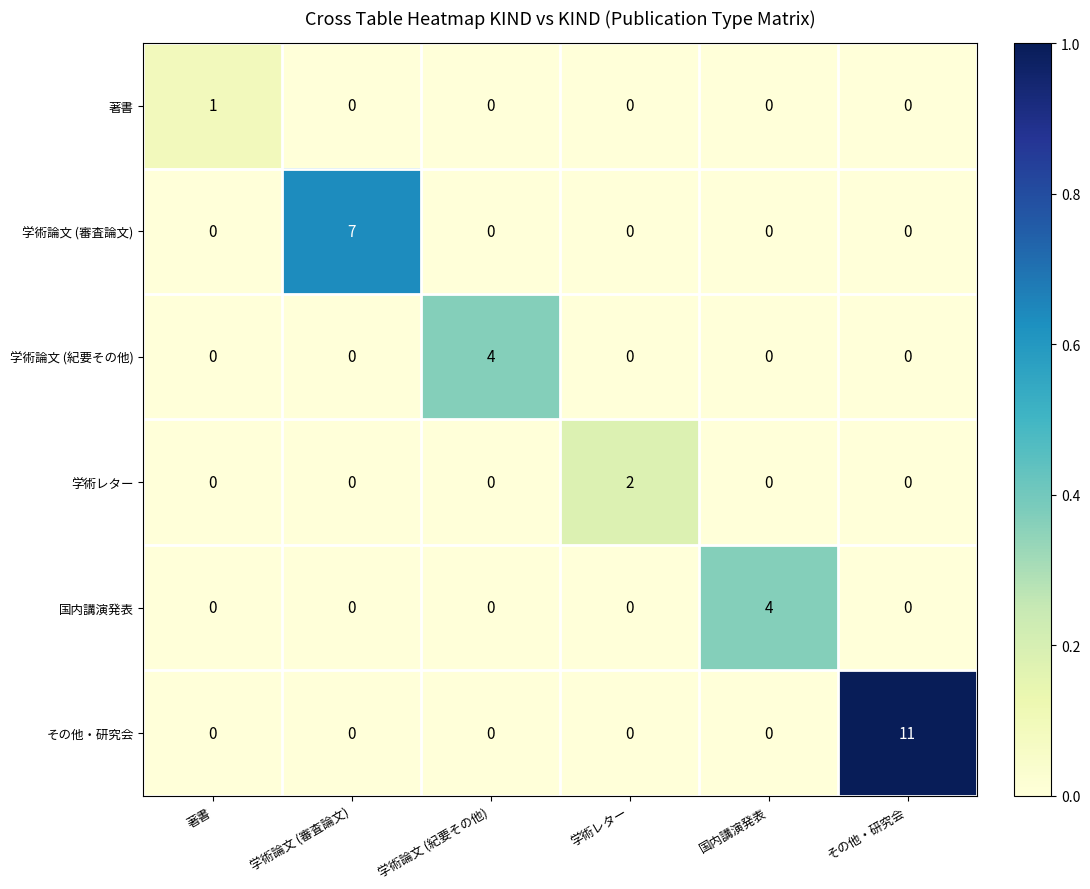

Between 学術論文 (審査論文) and その他・研究会, which series saw the biggest shift?

その他・研究会